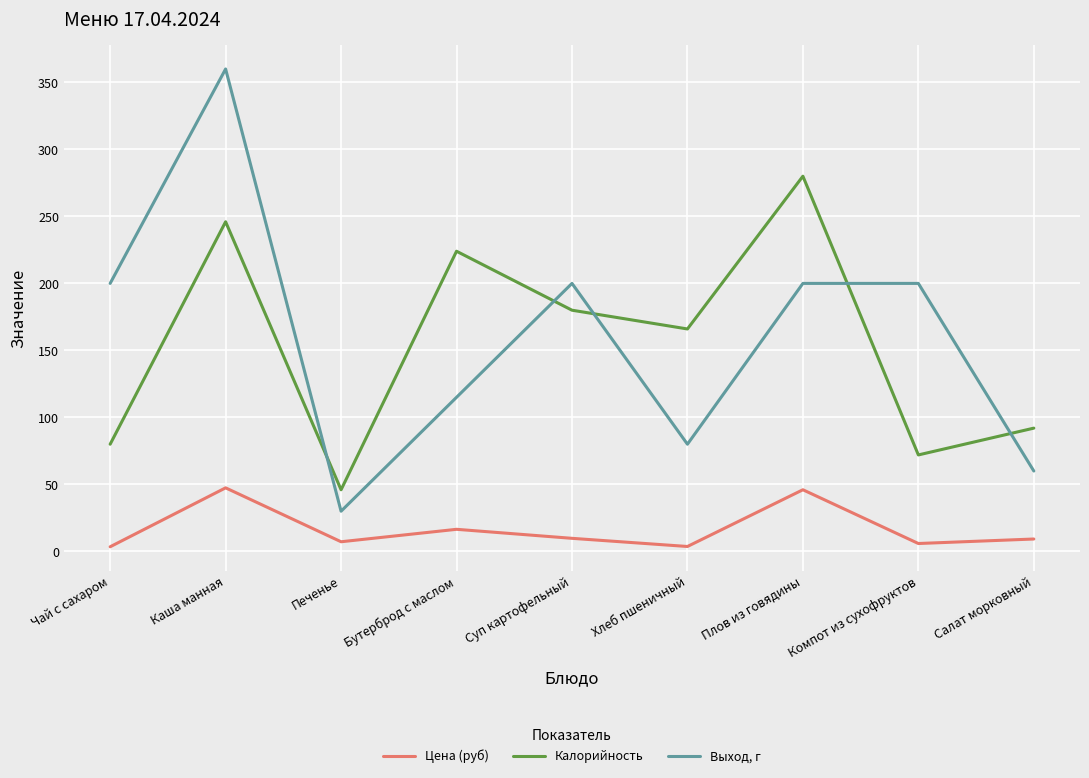

What is the difference between the Цена (руб) values at Хлеб пшеничный and Чай с сахаром?

0.2